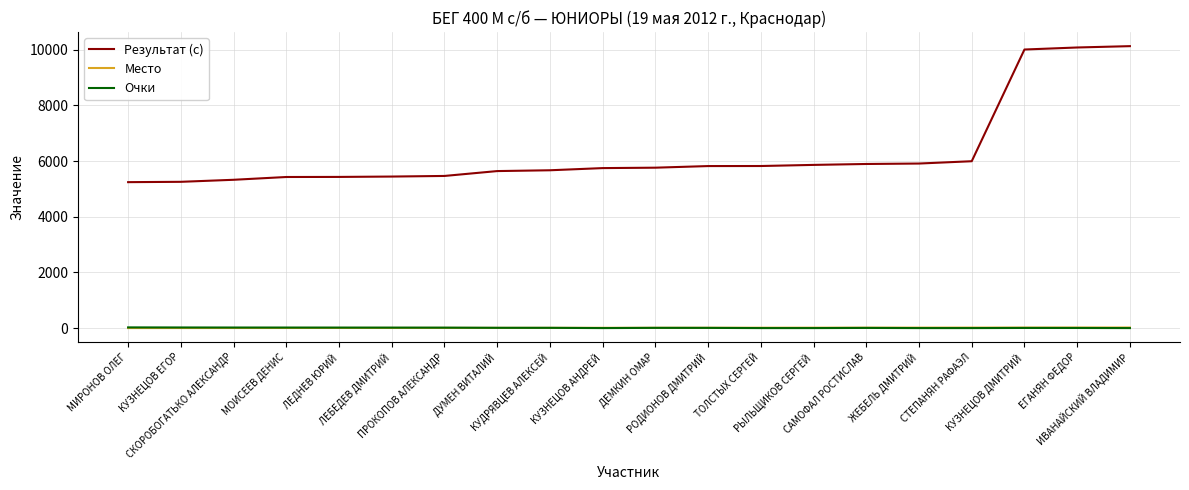

What is the difference between the Результат (с) values at РЫЛЬЩИКОВ СЕРГЕЙ and СКОРОБОГАТЬКО АЛЕКСАНДР?

535